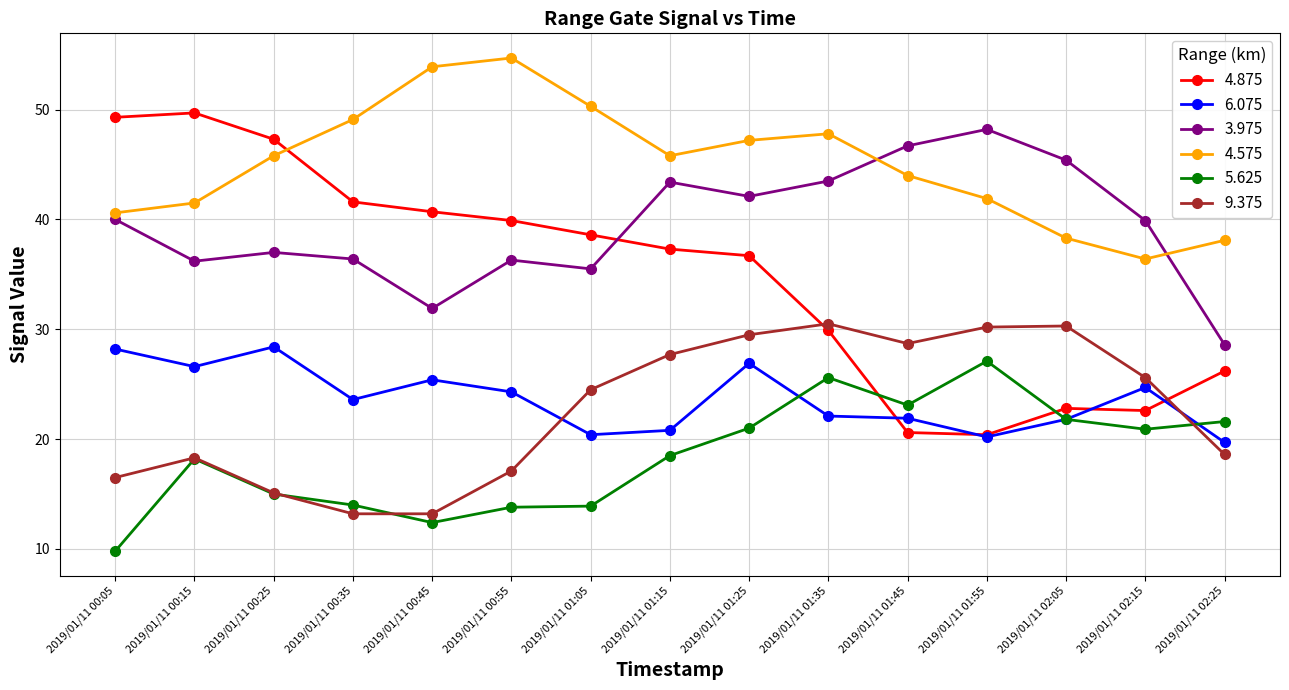

Which category has the highest value across all series?

2019/01/11 00:55